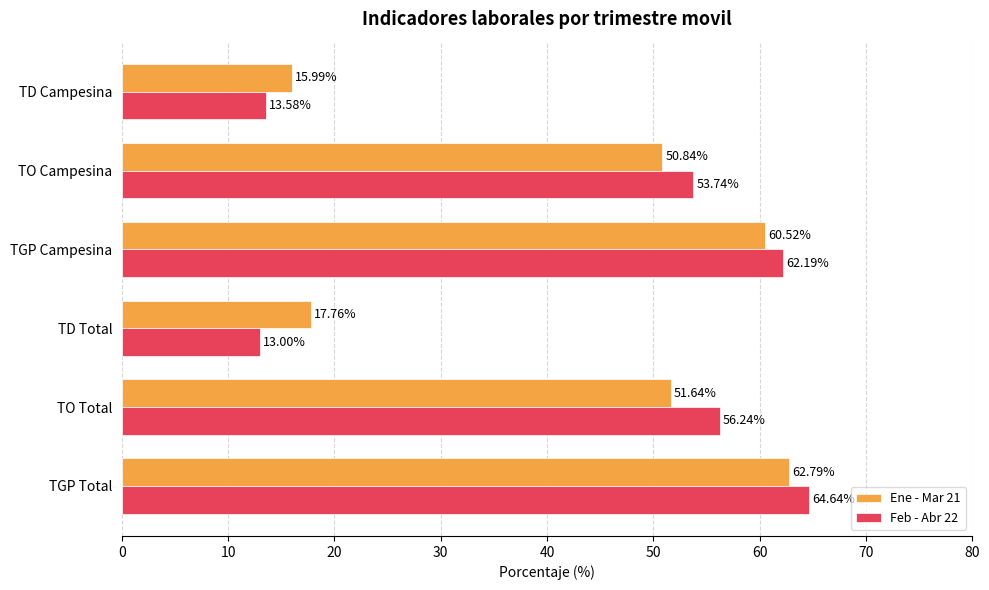

How many data points in Feb - Abr 22 are above 56?

3